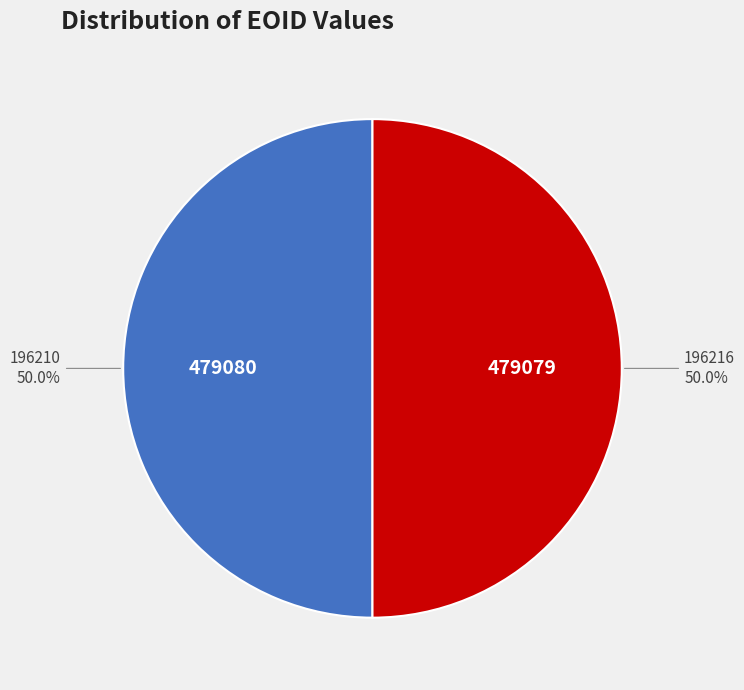

Approximately how many times larger is the value at 196210 compared to 196216?

1.0